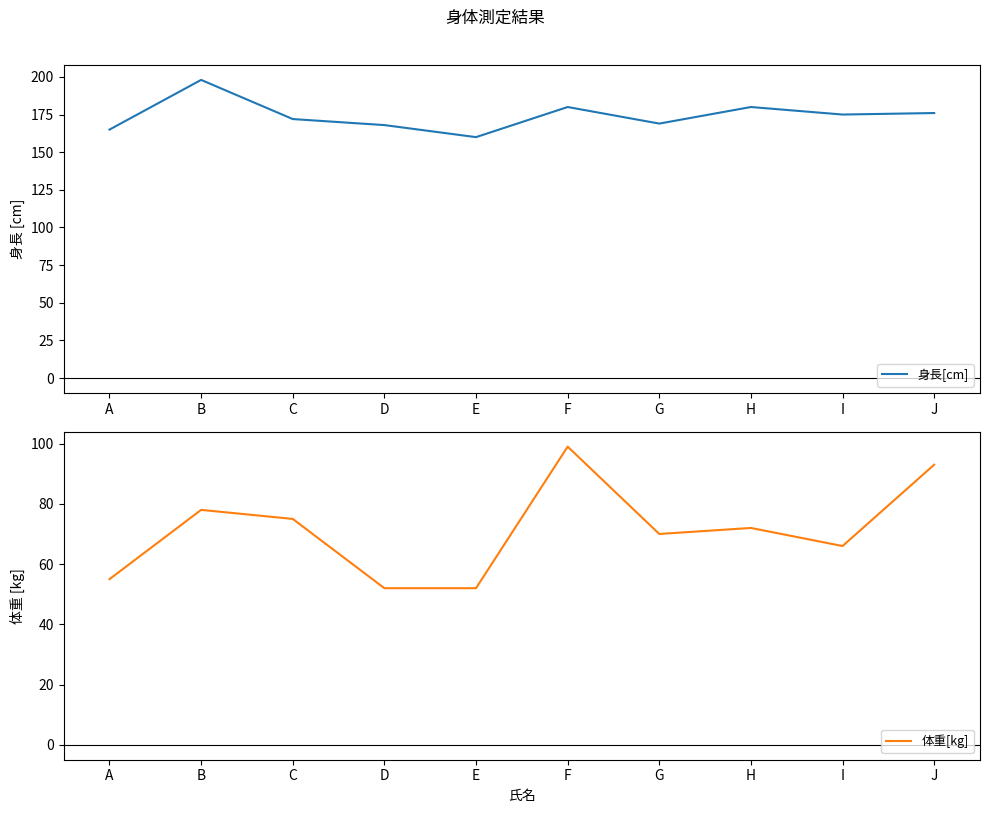

Which series has the largest total across all categories?

身長[cm]